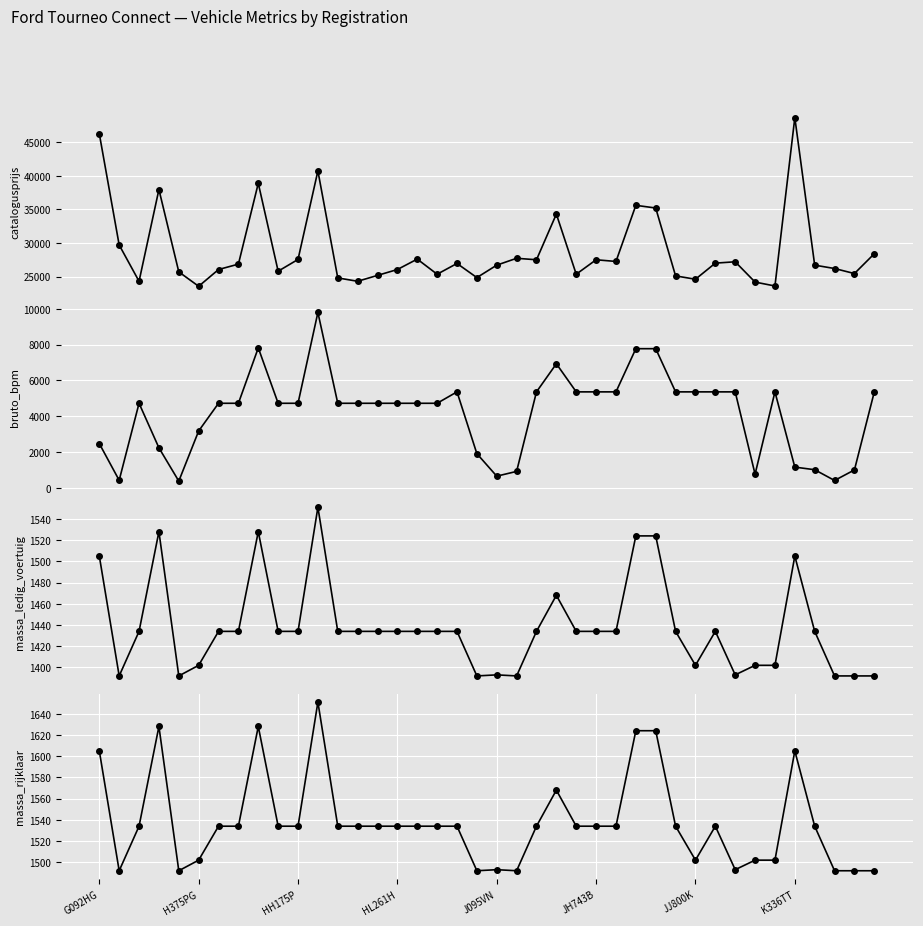

At which category is the sum across all series the highest?

11